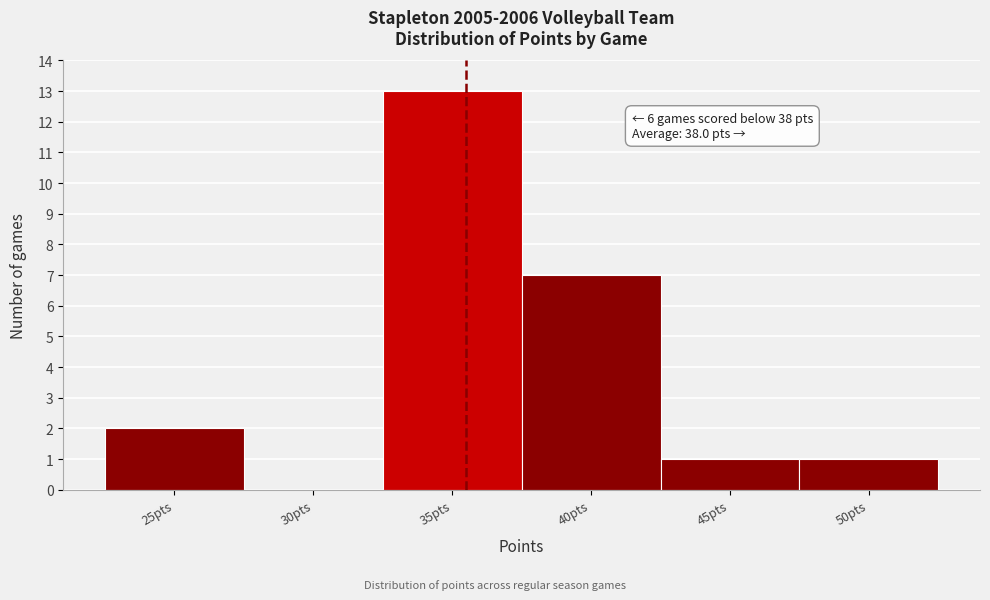

Reading left to right, list all the values displayed in this chart.

25pts=2	30pts=0	35pts=13	40pts=7	45pts=1	50pts=1